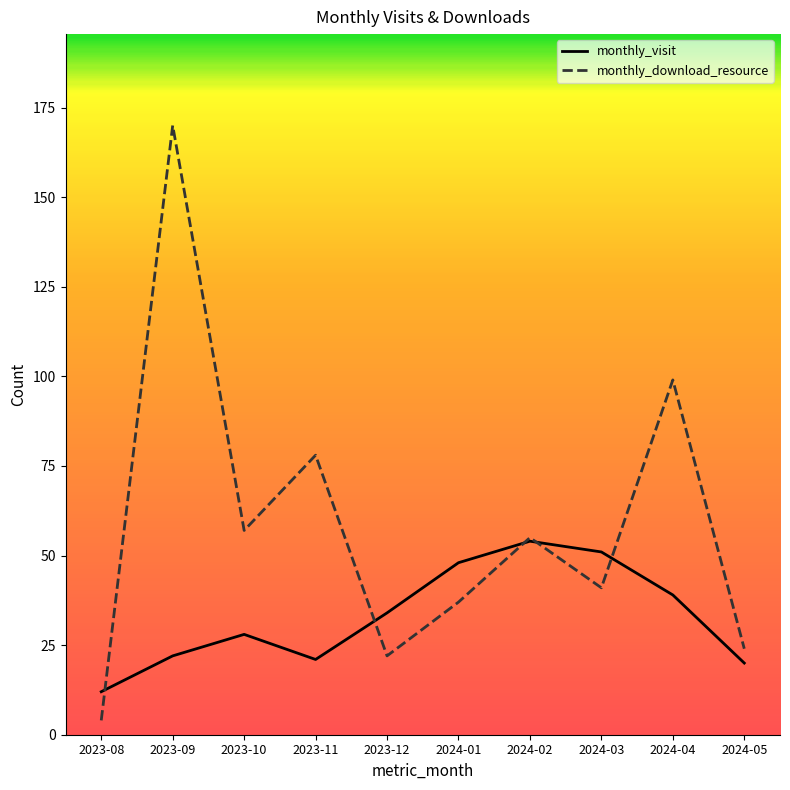

What are all the series names shown in the legend?

monthly_visit, monthly_download_resource